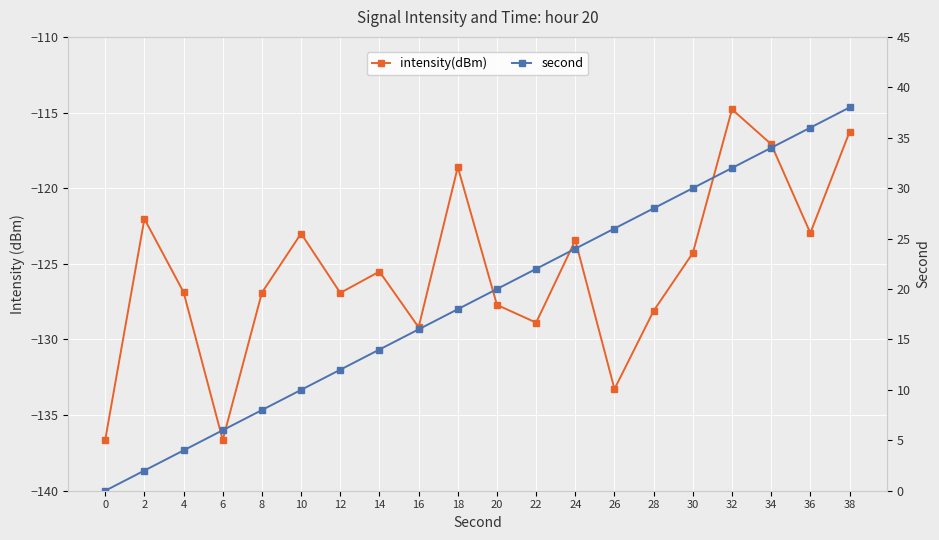

In intensity(dBm), how many points are higher than both neighbors (excluding endpoints)?

6